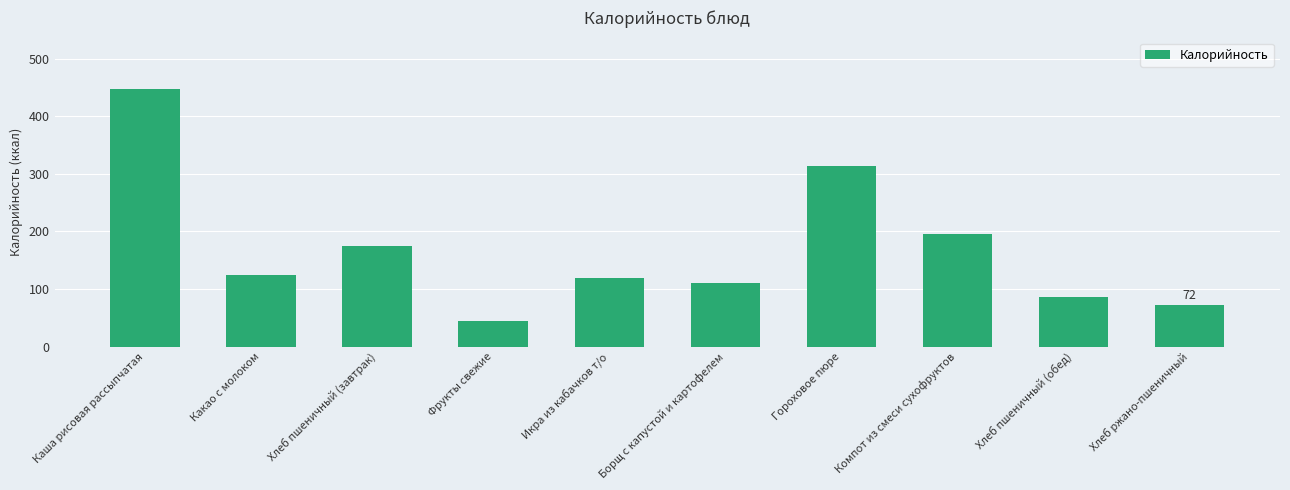

Rank the categories by value from lowest to highest.

Фрукты свежие, Хлеб ржано-пшеничный, Хлеб пшеничный (обед), Борщ с капустой и картофелем, Икра из кабачков т/о, Какао с молоком, Хлеб пшеничный (завтрак), Компот из смеси сухофруктов, Гороховое пюре, Каша рисовая рассыпчатая